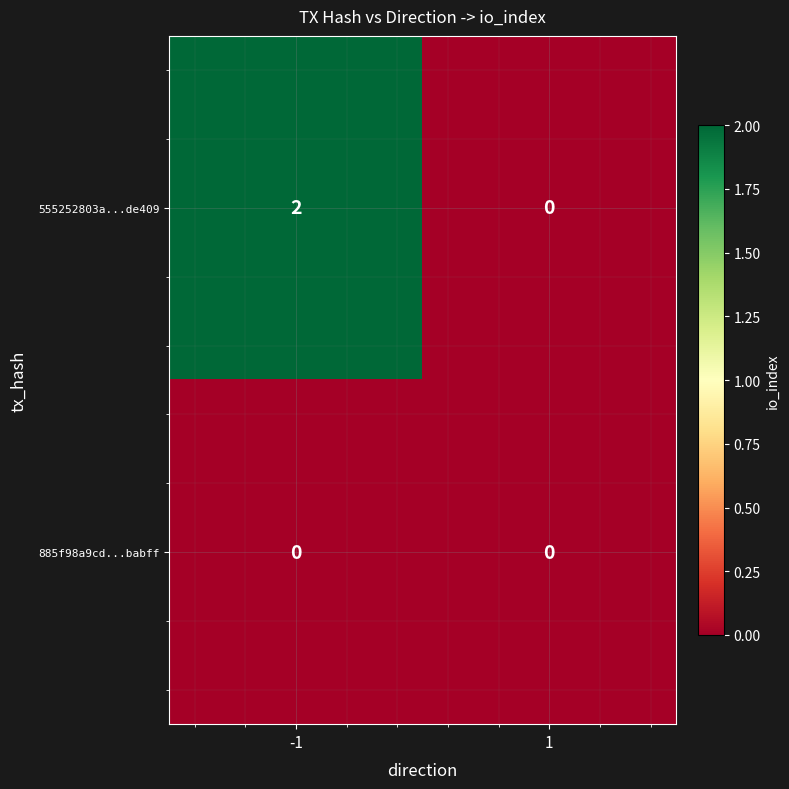

Reading left to right, what are all the values shown in this chart?

555252803a...de409: 2	0
885f98a9cd...babff: 0	0